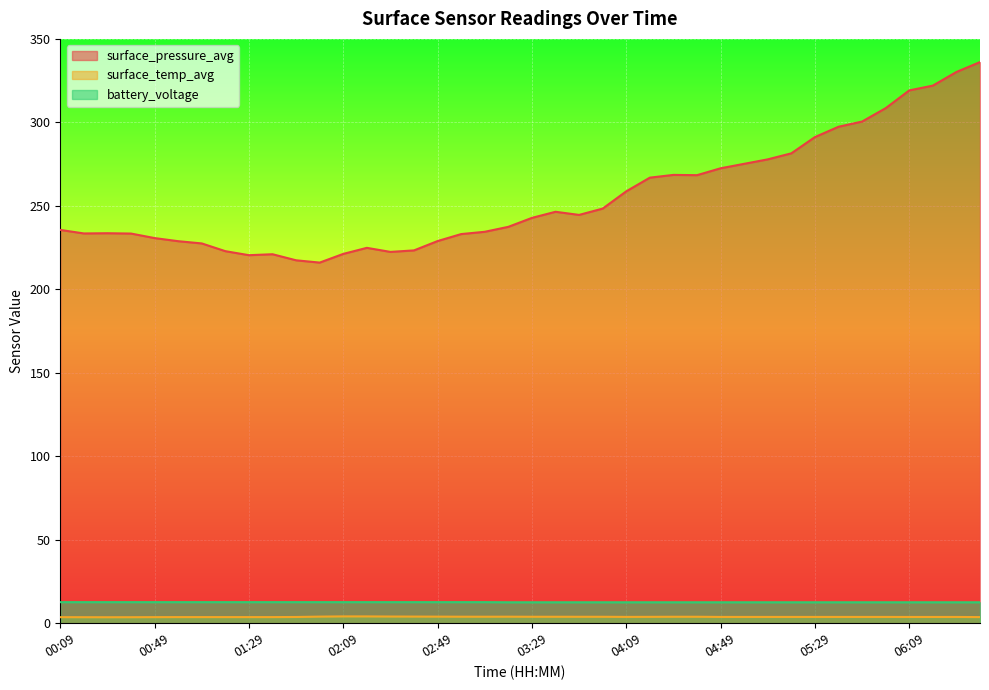

Reading right to left, list all the values displayed in this chart.

surface_pressure_avg: 06:39=336.1	06:29=330.2	06:19=322.0	06:09=319.2	05:59=308.5	05:49=300.5	05:39=297.4	05:29=291.2	05:19=281.5	05:09=277.9	04:59=275.2	04:49=272.5	04:39=268.4	04:29=268.5	04:19=266.9	04:09=258.7	03:59=248.4	03:49=244.6	03:39=246.5	03:29=242.8	03:19=237.4	03:09=234.5	02:59=233.1	02:49=228.9	02:39=223.3	02:29=222.4	02:19=224.9	02:09=221.2	01:59=216.0	01:49=217.4	01:39=221.0	01:29=220.5	01:19=222.9	01:09=227.5	00:59=228.8	00:49=230.7	00:39=233.4	00:29=233.6	00:19=233.5	00:09=235.6
surface_temp_avg: 06:39=3.7	06:29=3.8	06:19=3.8	06:09=3.8	05:59=3.8	05:49=3.8	05:39=3.8	05:29=3.8	05:19=3.8	05:09=3.8	04:59=3.8	04:49=3.8	04:39=3.9	04:29=3.9	04:19=3.9	04:09=3.8	03:59=3.9	03:49=3.9	03:39=3.9	03:29=3.9	03:19=3.9	03:09=3.9	02:59=3.9	02:49=4.0	02:39=4.0	02:29=4.0	02:19=4.1	02:09=4.1	01:59=4.0	01:49=3.8	01:39=3.7	01:29=3.7	01:19=3.7	01:09=3.7	00:59=3.7	00:49=3.7	00:39=3.6	00:29=3.6	00:19=3.6	00:09=3.7
battery_voltage: 06:39=12.6	06:29=12.6	06:19=12.6	06:09=12.6	05:59=12.6	05:49=12.6	05:39=12.6	05:29=12.6	05:19=12.6	05:09=12.6	04:59=12.6	04:49=12.6	04:39=12.6	04:29=12.6	04:19=12.6	04:09=12.6	03:59=12.6	03:49=12.6	03:39=12.6	03:29=12.6	03:19=12.6	03:09=12.7	02:59=12.7	02:49=12.7	02:39=12.7	02:29=12.7	02:19=12.7	02:09=12.7	01:59=12.7	01:49=12.7	01:39=12.7	01:29=12.7	01:19=12.7	01:09=12.7	00:59=12.7	00:49=12.7	00:39=12.7	00:29=12.7	00:19=12.7	00:09=12.7